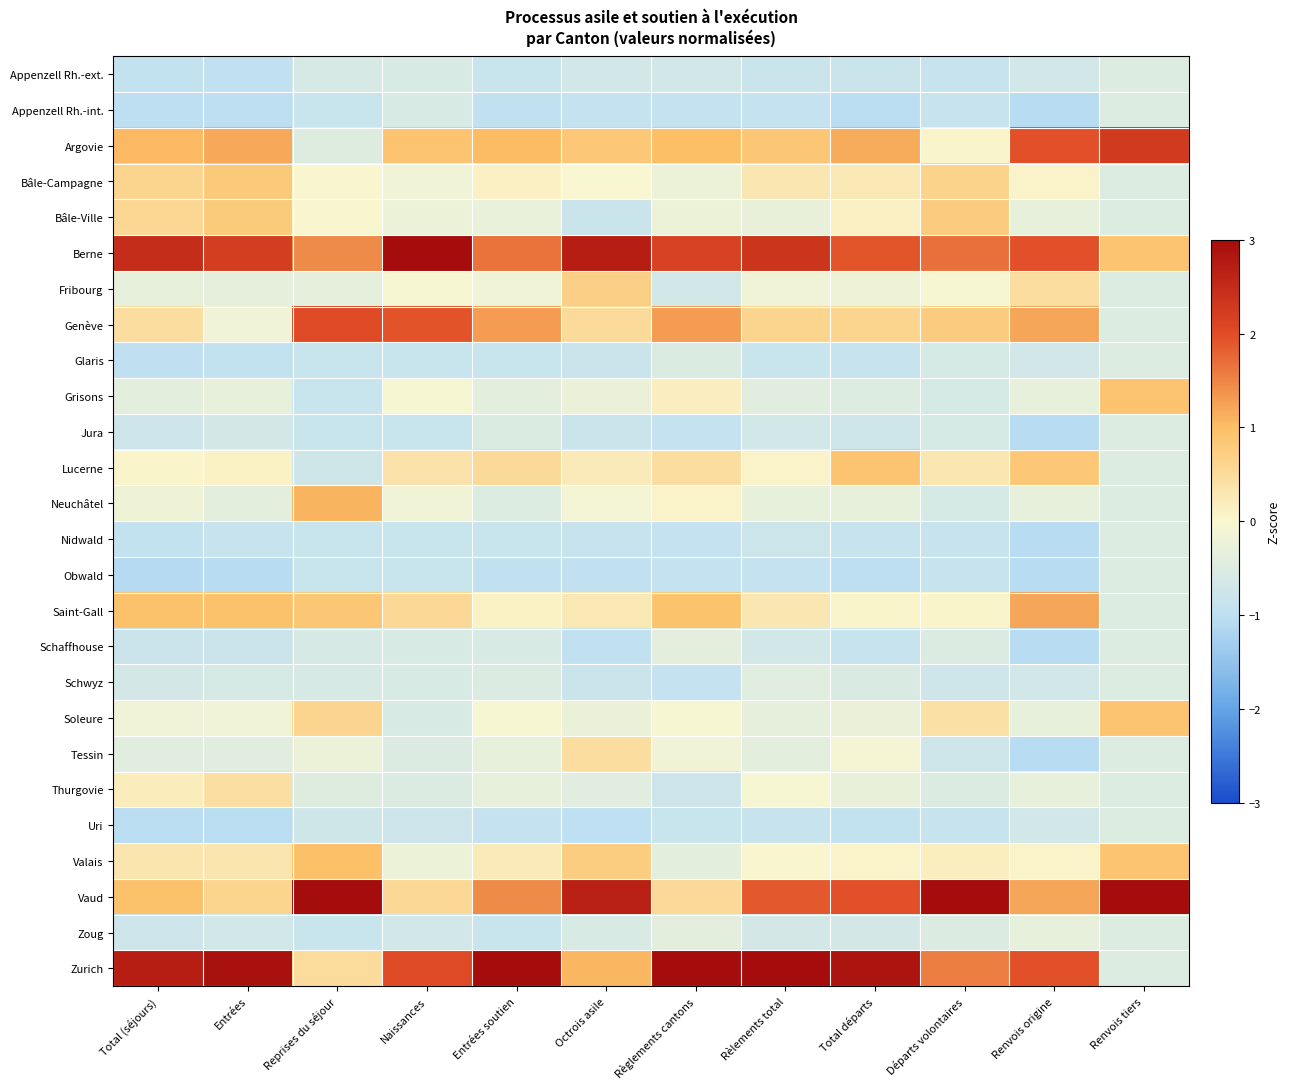

What is the greatest value displayed?

3.6